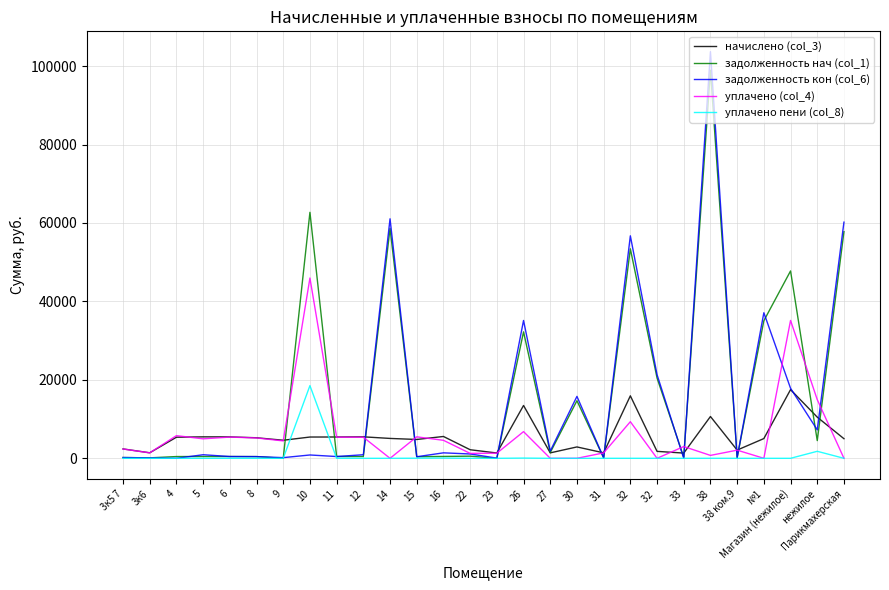

What is the maximum value shown in the chart?

103671.2